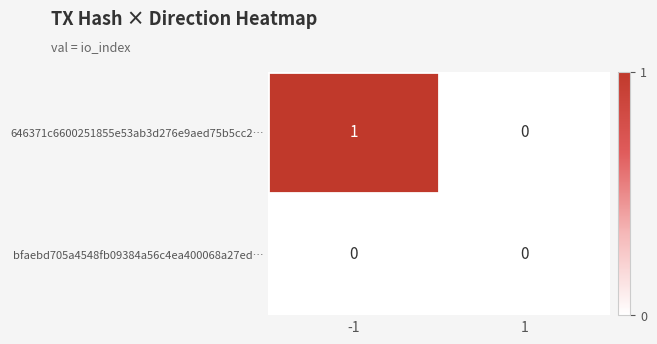

How many distinct data groups are displayed?

2